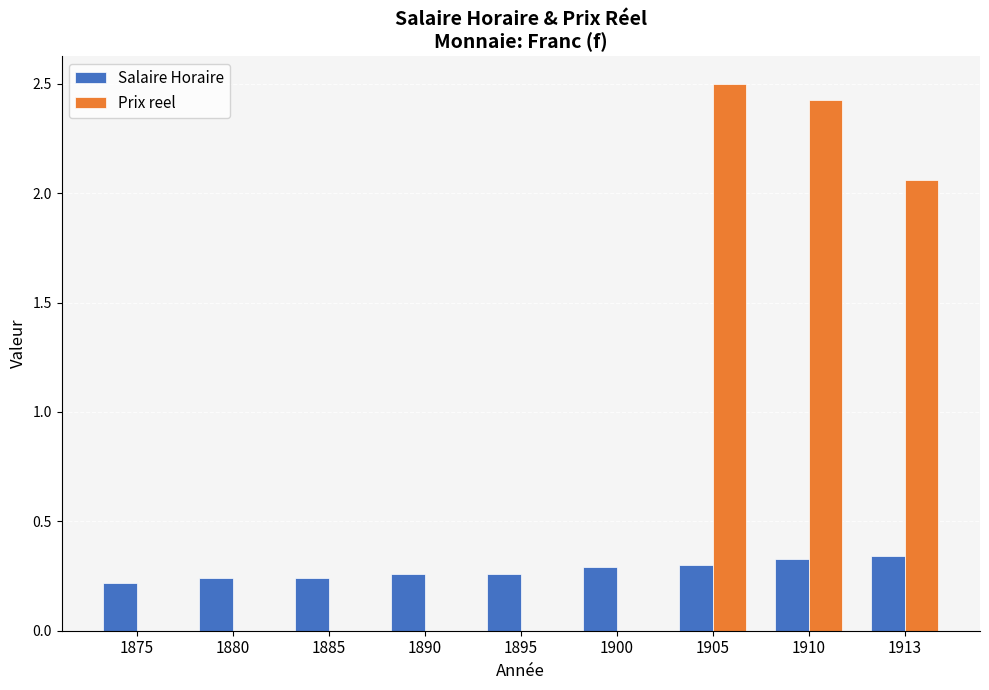

What is the greatest value displayed?

2.5